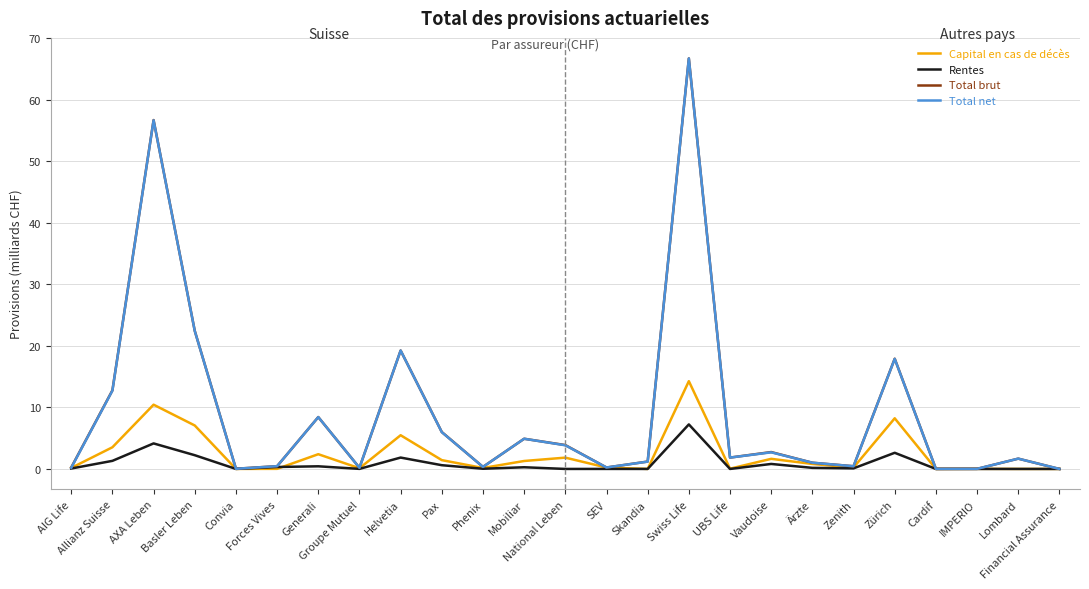

How many series are shown in this chart?

4